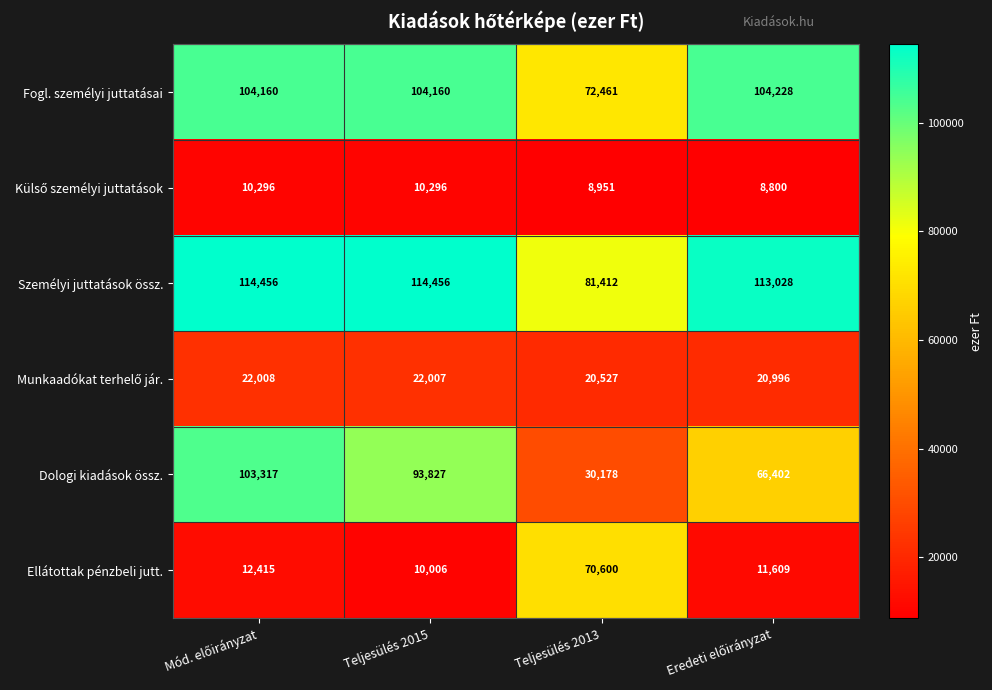

What is the total value across all series at Teljesülés 2013?

284129